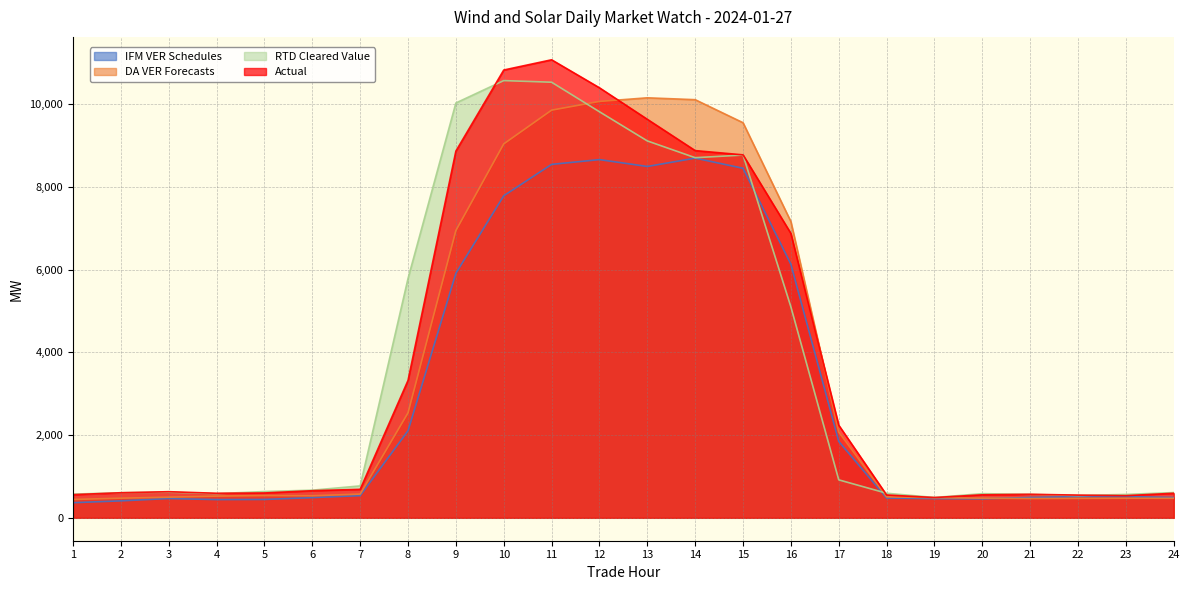

Which series has the largest total across all categories?

Actual